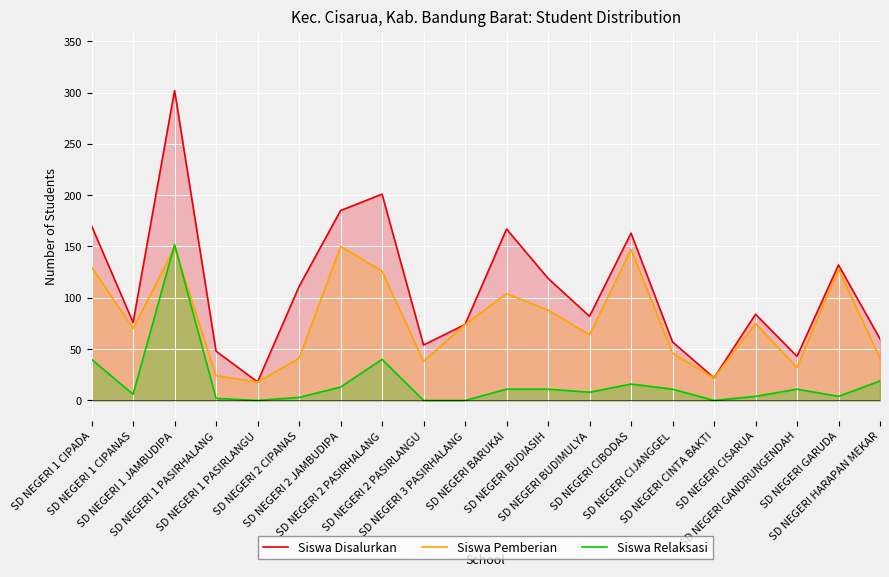

What is the total value across all series at SD NEGERI CIBODAS?

326